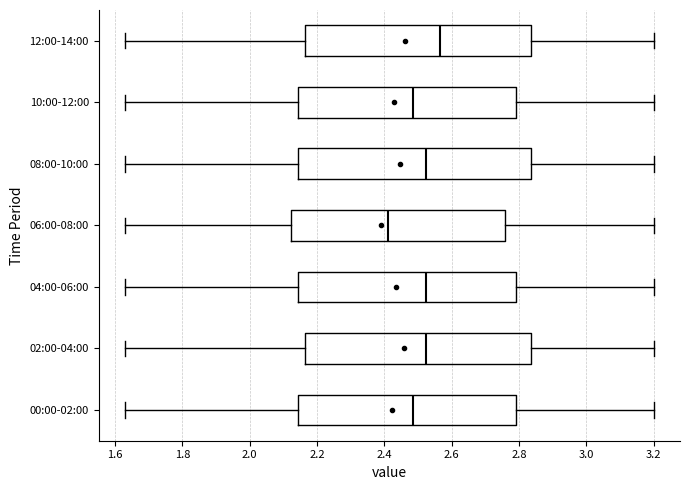

Reading bottom to top, transcribe this box plot: for each box, give where its median line is, the range the box spans, and where its two whiskers end, as read against the x-axis. The values are not printed on the chart, so give them approximately, as read against the axis.

00:00-02:00: median 2.48, box 2.14 to 2.80, whiskers 1.64 to 3.20
02:00-04:00: median 2.52, box 2.16 to 2.84, whiskers 1.64 to 3.20
04:00-06:00: median 2.52, box 2.14 to 2.80, whiskers 1.64 to 3.20
06:00-08:00: median 2.42, box 2.12 to 2.76, whiskers 1.64 to 3.20
08:00-10:00: median 2.52, box 2.14 to 2.84, whiskers 1.64 to 3.20
10:00-12:00: median 2.48, box 2.14 to 2.80, whiskers 1.64 to 3.20
12:00-14:00: median 2.56, box 2.16 to 2.84, whiskers 1.64 to 3.20